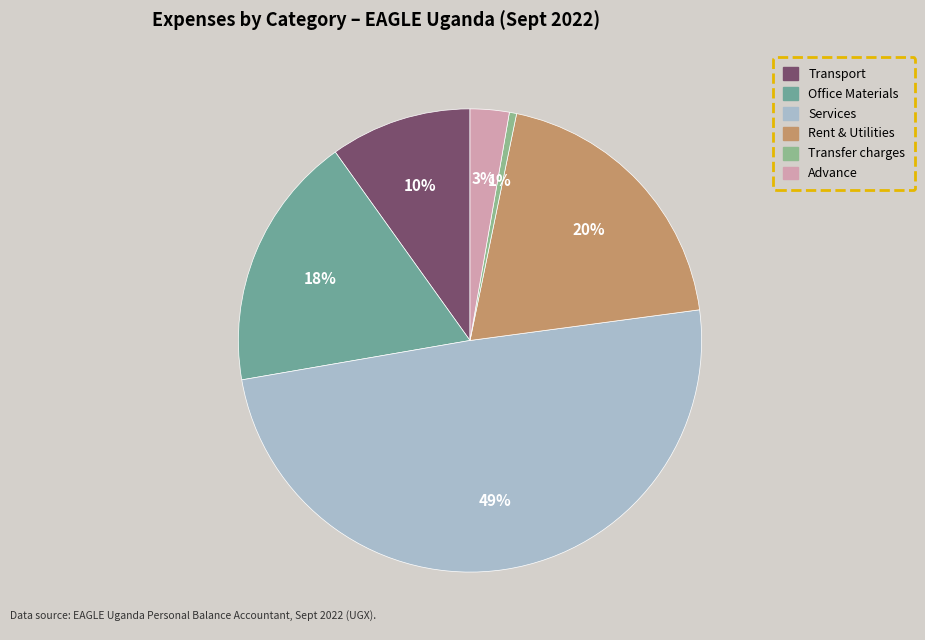

To the nearest percent, what portion does Office Materials represent?

18%